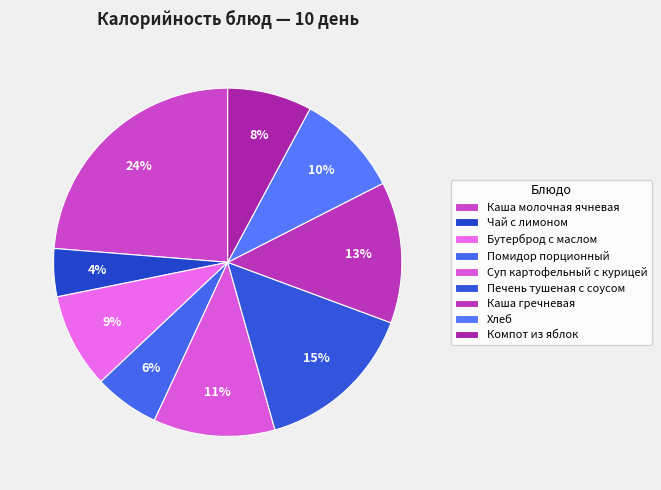

Between Печень тушеная с соусом and Суп картофельный с курицей, which is larger?

Печень тушеная с соусом